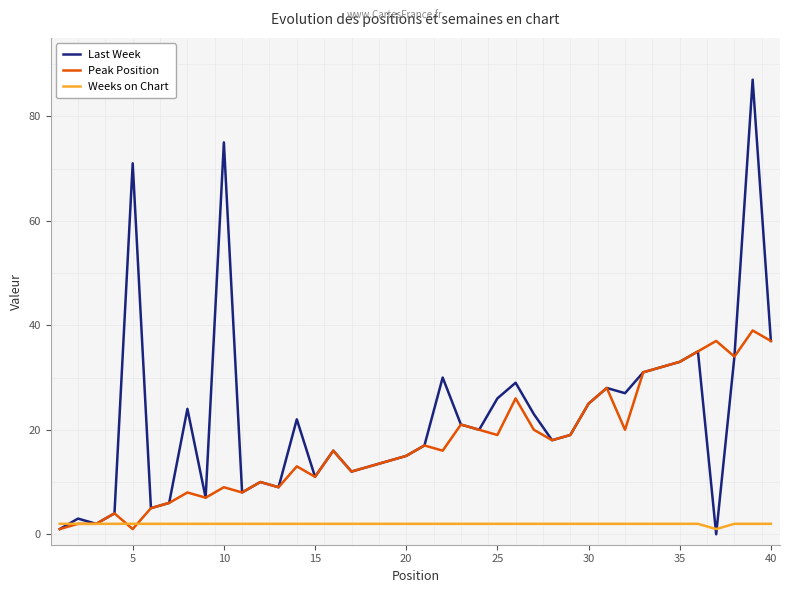

What are all the series names shown in the legend?

Last Week, Peak Position, Weeks on Chart